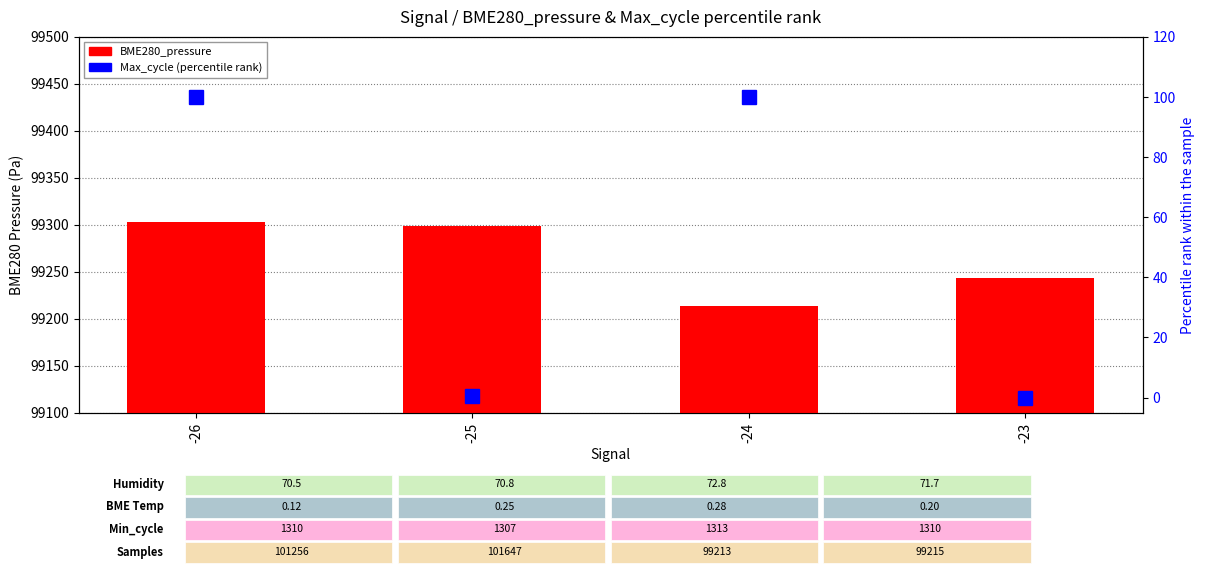

How many values in the Max_cycle (percentile rank) series exceed 99?

2